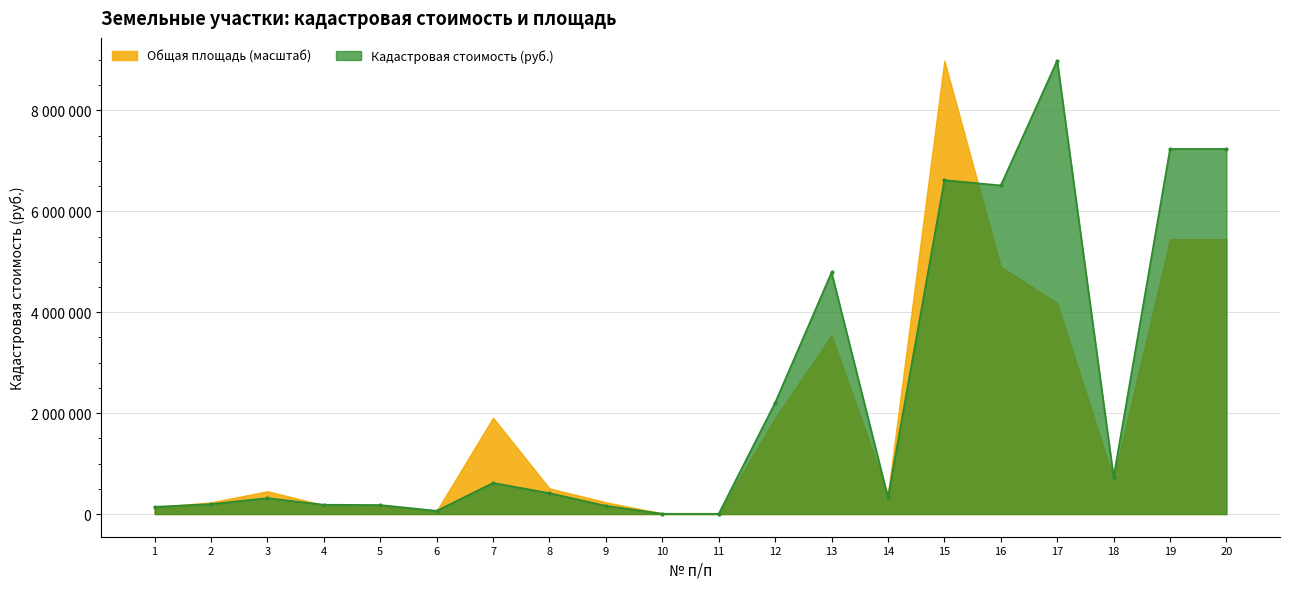

What is the value of the 4th point from the left?

185092.3